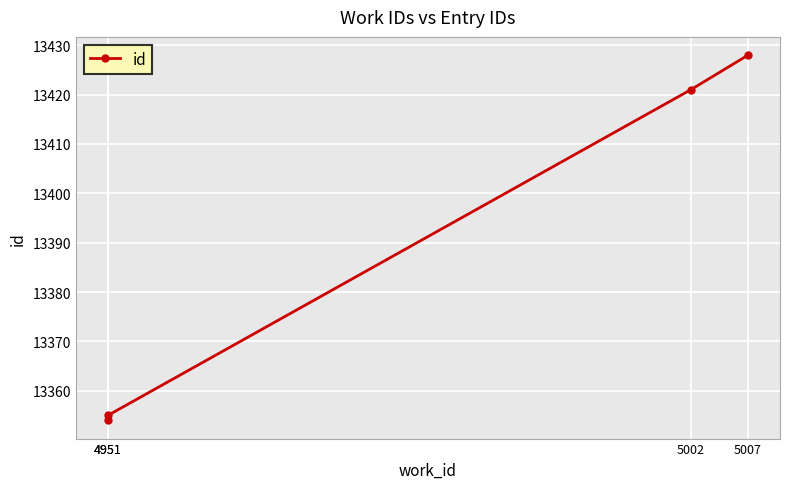

What is the change in value from 4951 to 5007?

+73